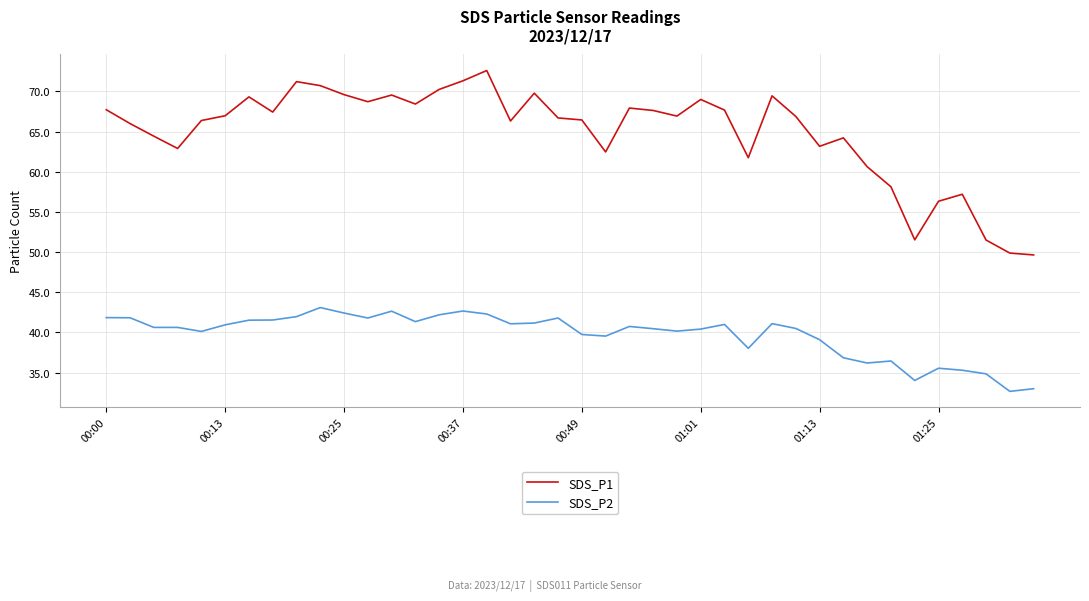

What are all the series names shown in the legend?

SDS_P1, SDS_P2